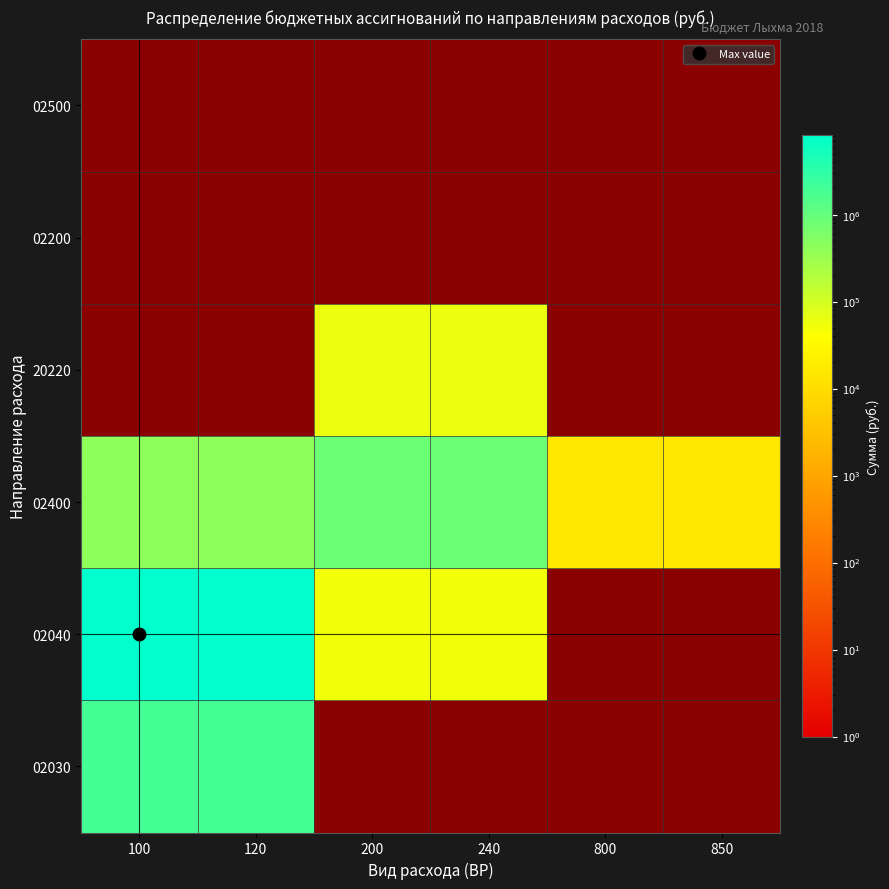

At how many categories does at least one series exceed 7556391?

2